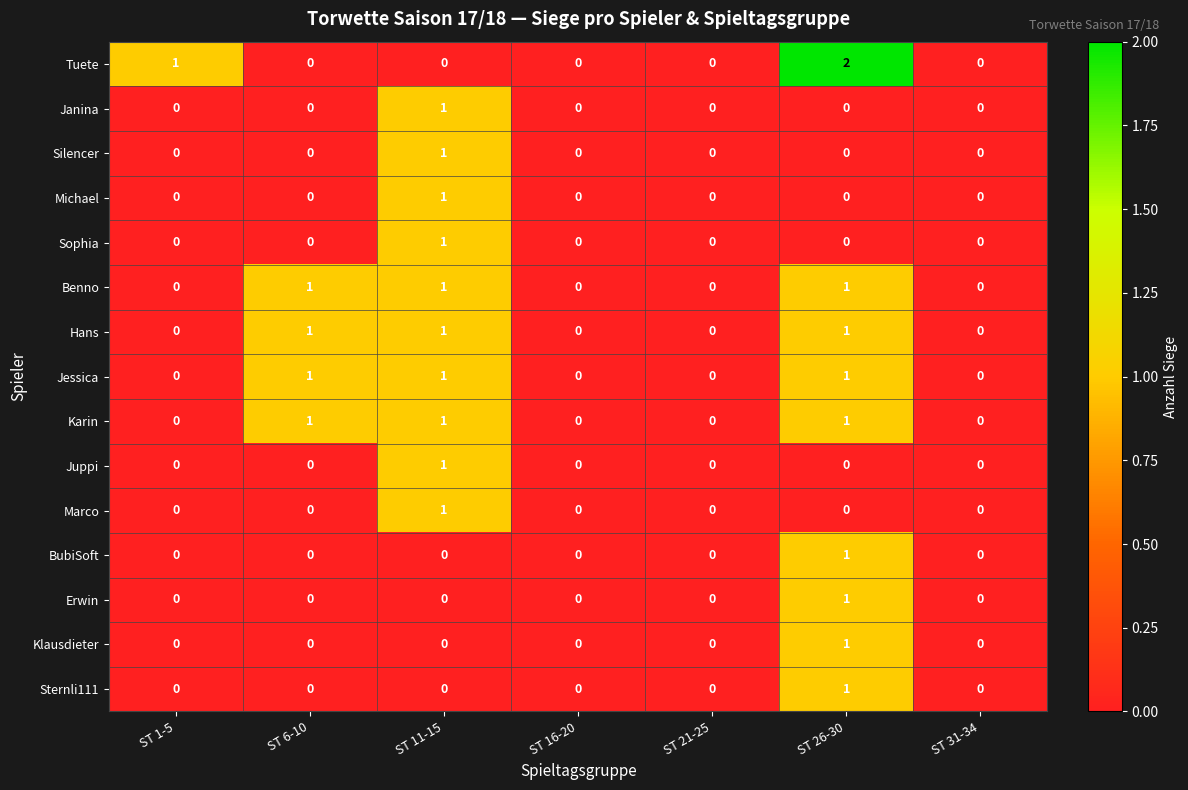

True or false: Juppi has a value of -1 at ST 26-30.

False